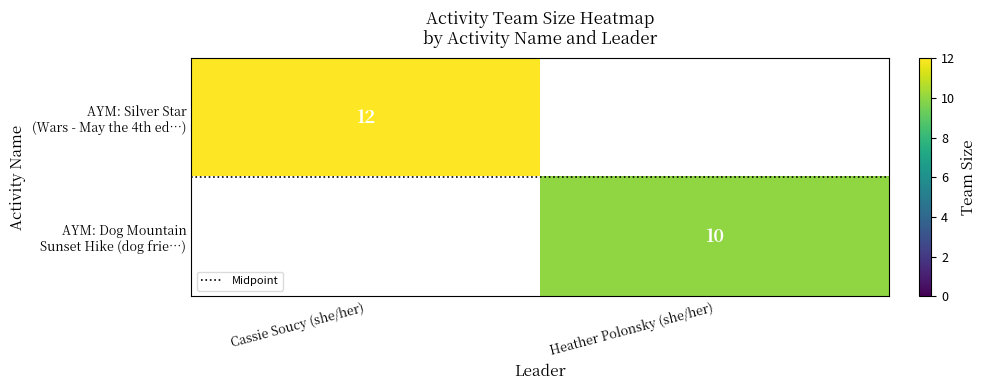

What is the lowest value of the AYM: Silver Star (Wars - May the 4th ed…) series?

12.0